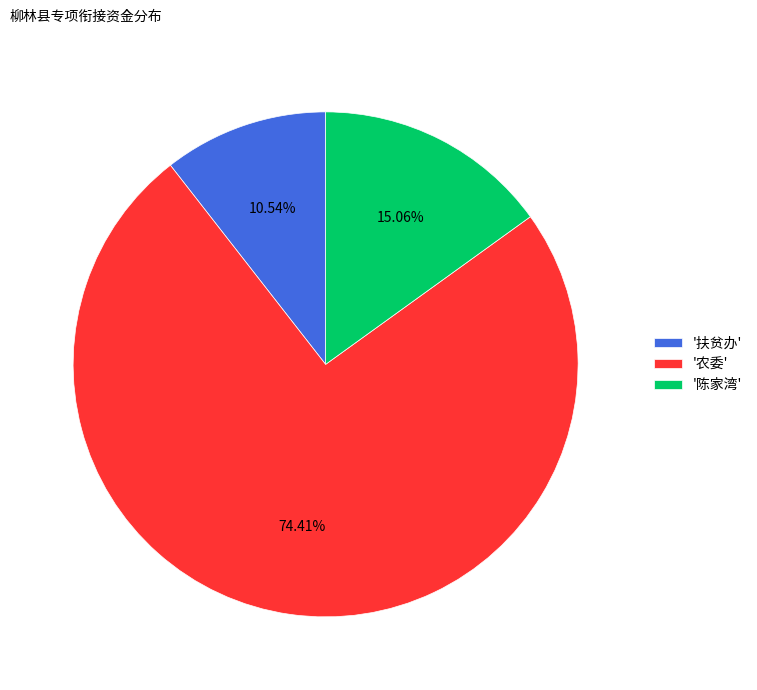

Which slice is the largest?

'农委'